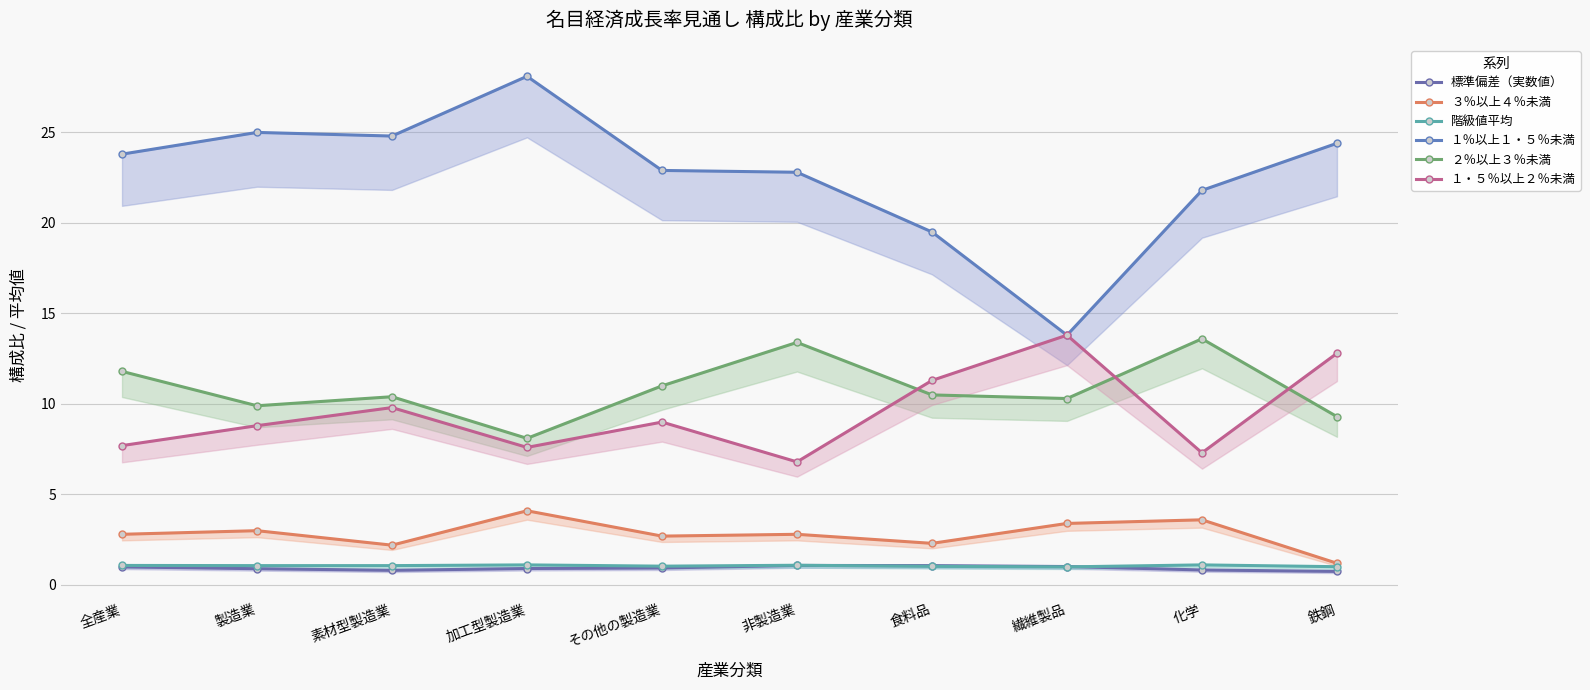

What is the smallest value displayed?

0.8